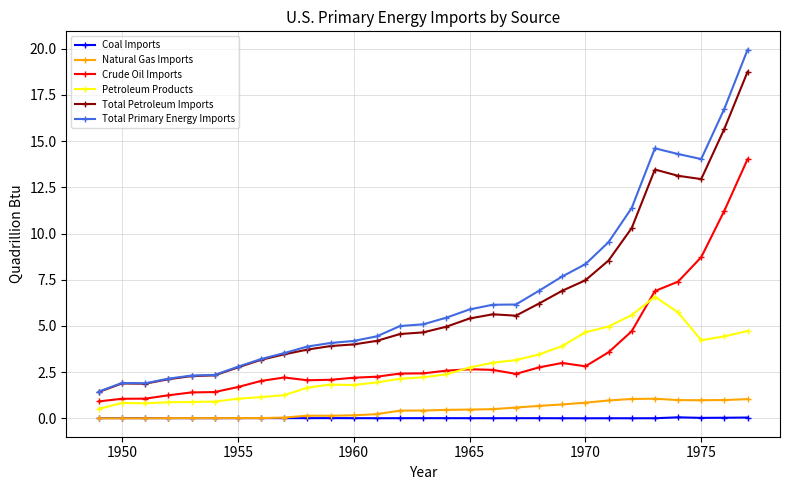

Which series has the widest spread of values?

Total Primary Energy Imports